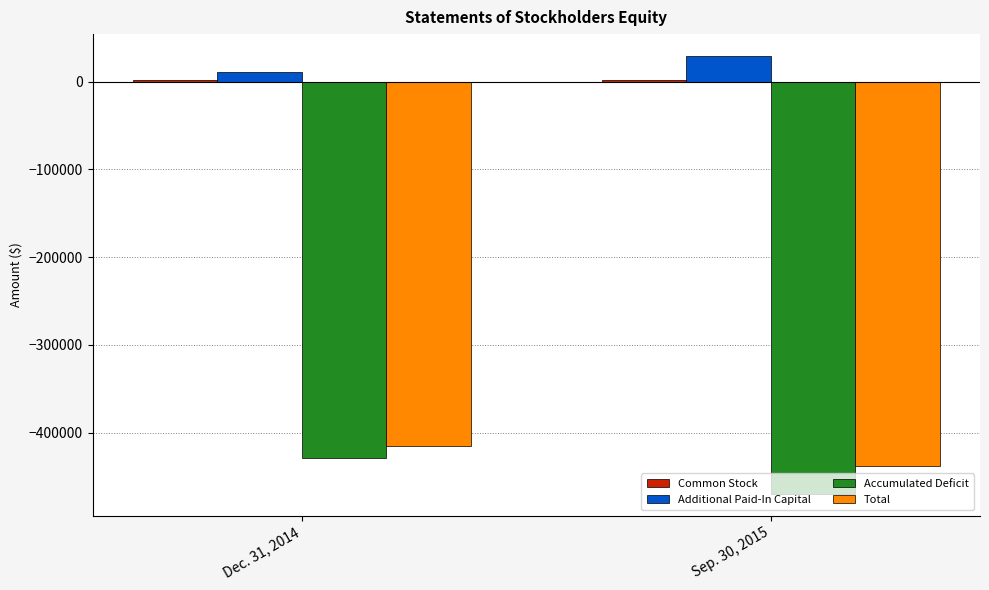

What is the average value of the Accumulated Deficit series?

-449156